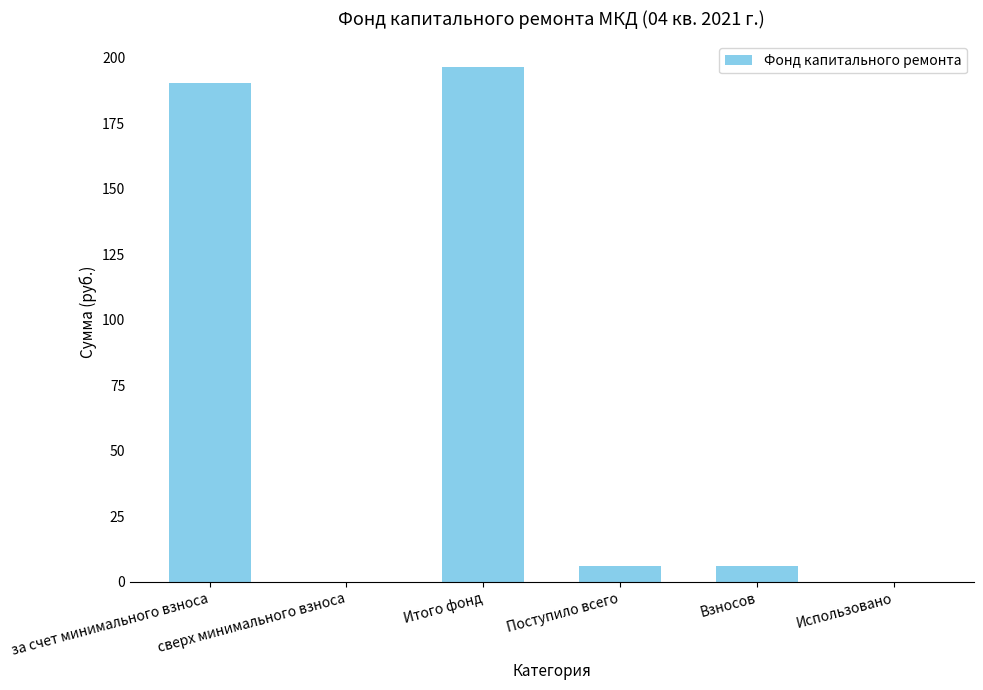

At which category does the chart reach its peak across all series?

Итого фонд